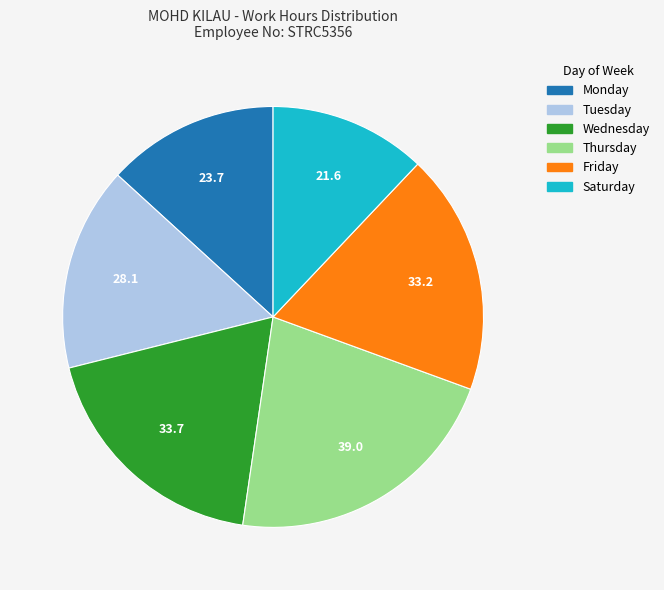

Is there any slice that represents more than half of the pie?

No